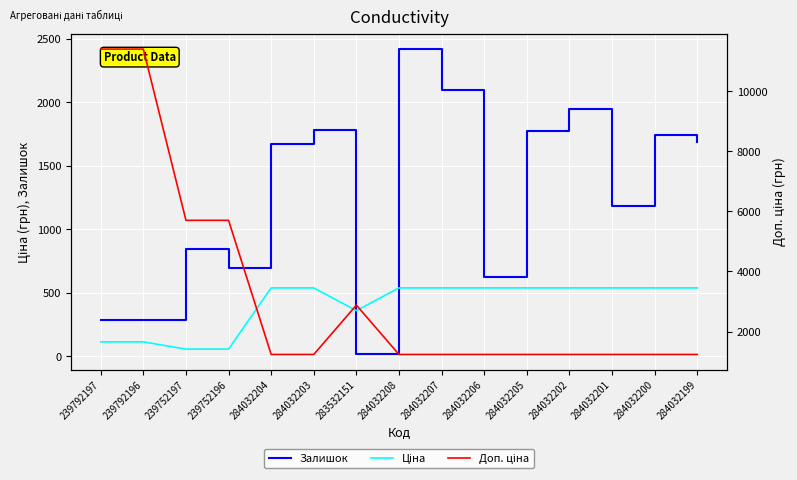

What is the sum of the Залишок values at 284032199 and 284032202?

3634.0